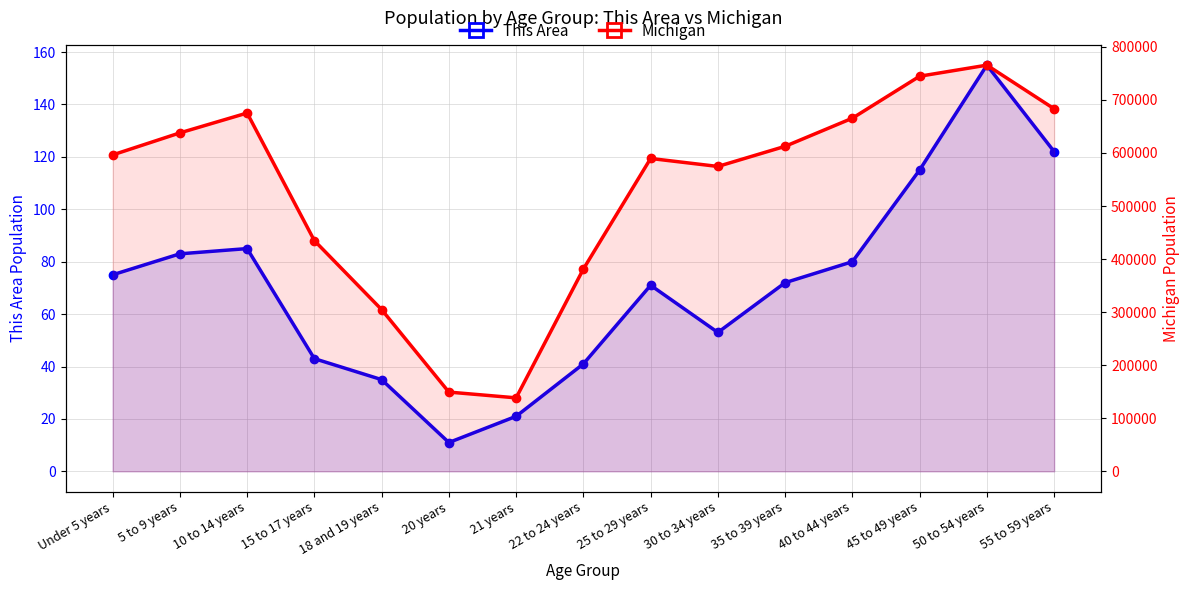

True or false: This Area and Michigan intersect in this chart.

False